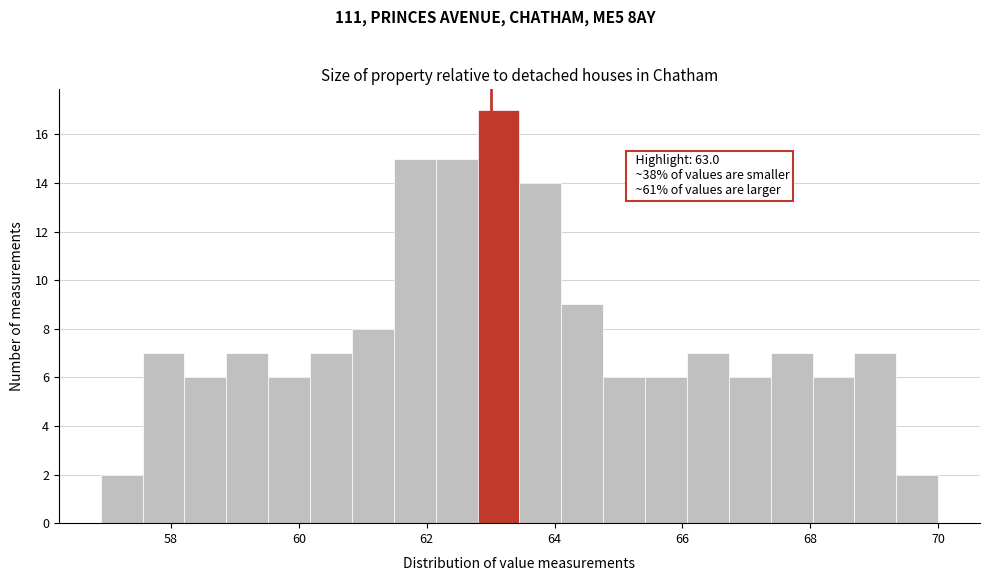

Around what value on the x-axis is the tallest bar? Give the approximate position of its centre, as read against the axis.

63.2